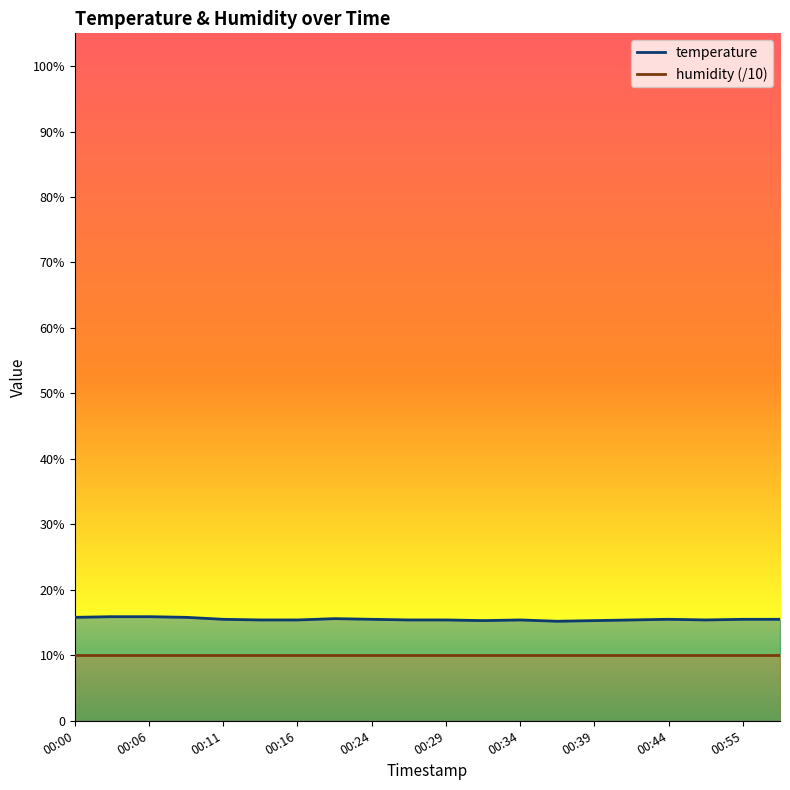

Does the chart display data point markers on the line(s)?

No